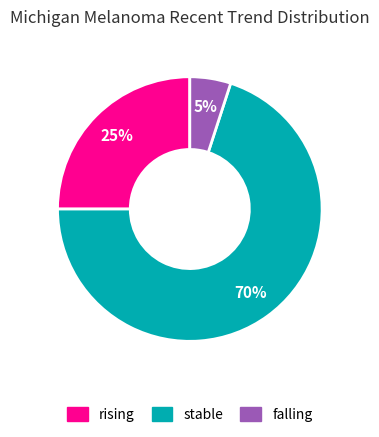

To the nearest percent, what is the difference between the largest and smallest slice percentages?

65%